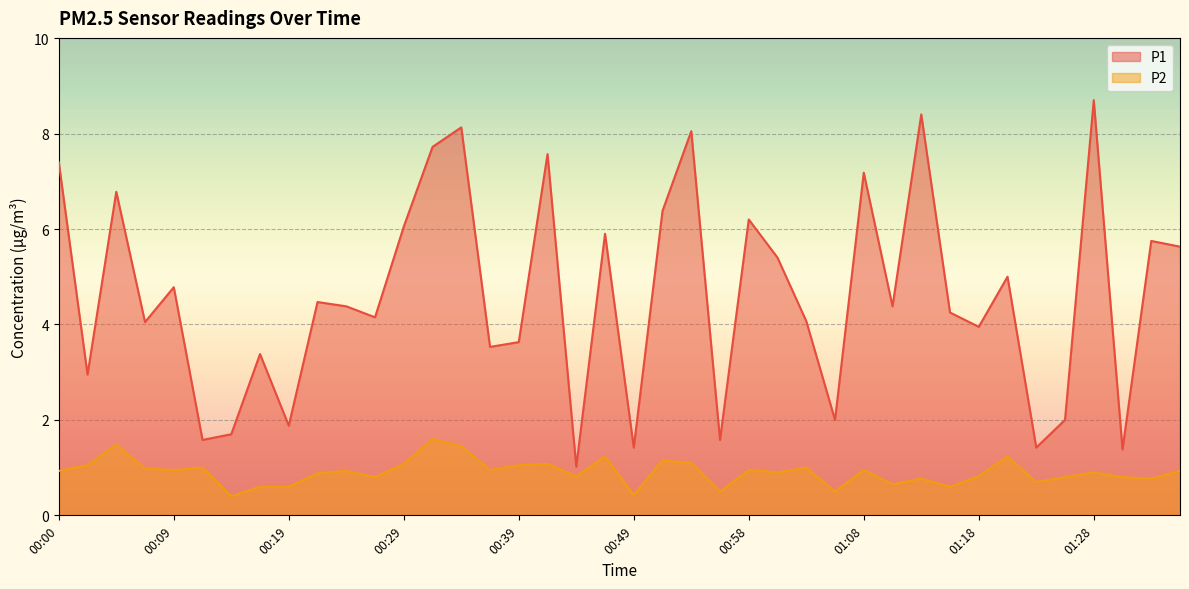

True or false: P1 and P2 cross at least once.

False